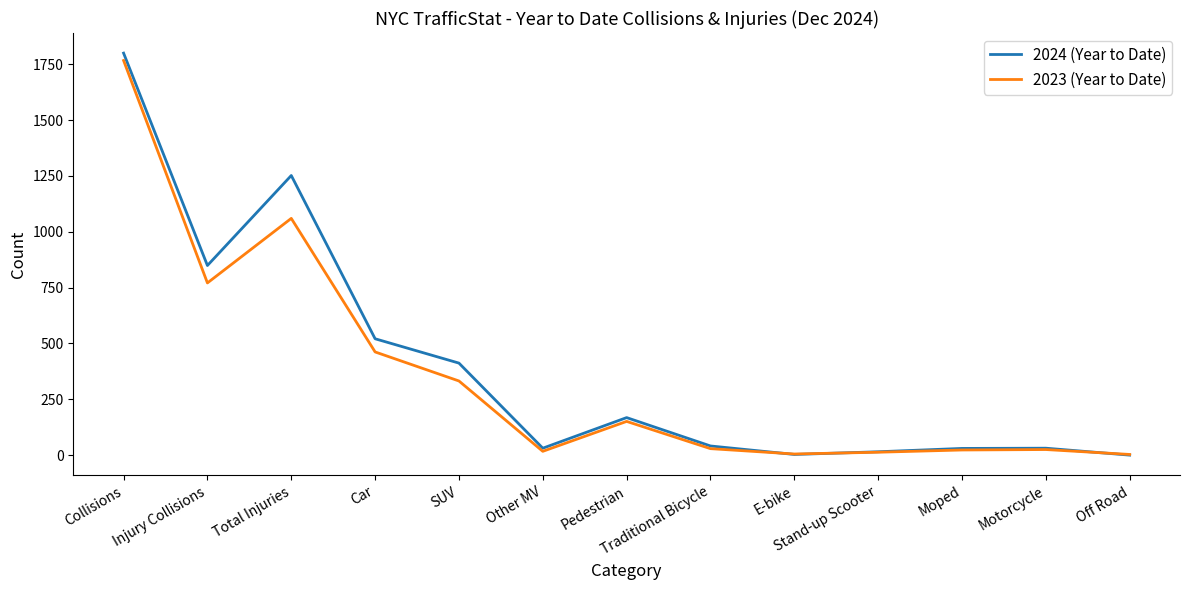

What is the average value of the 2024 (Year to Date) series?

396